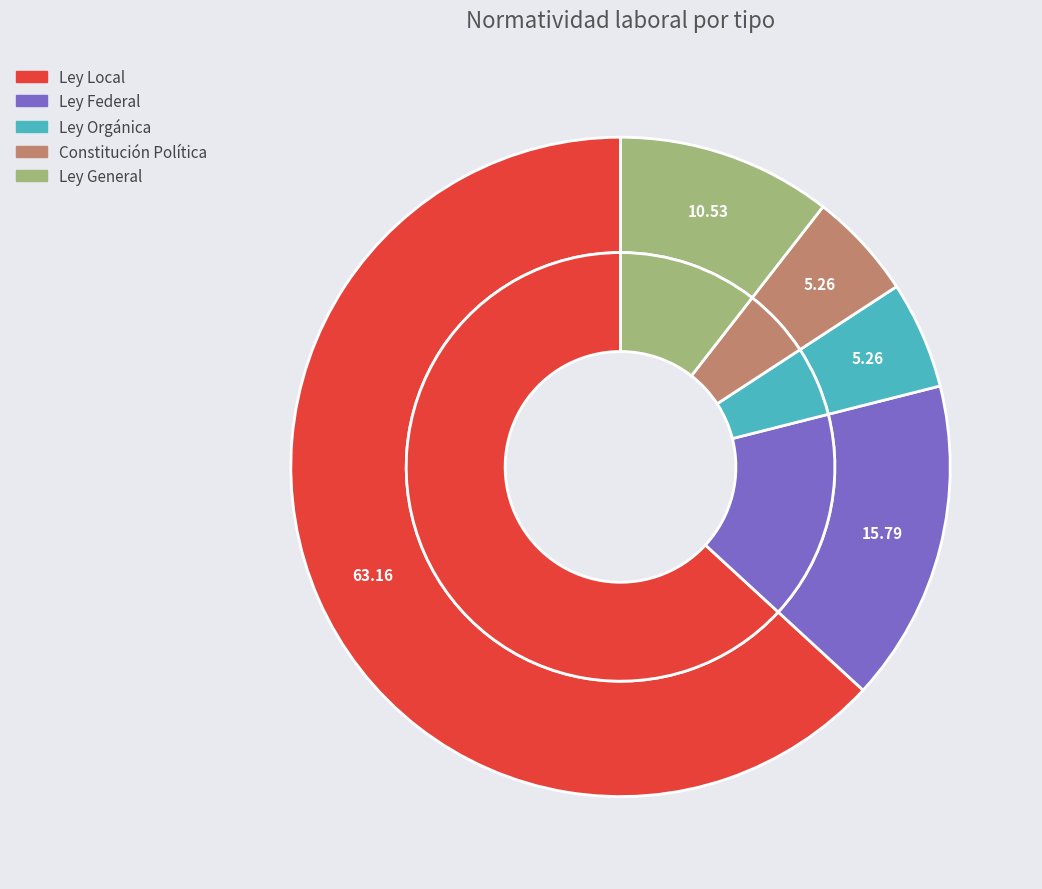

Which slice is the largest?

Ley Local